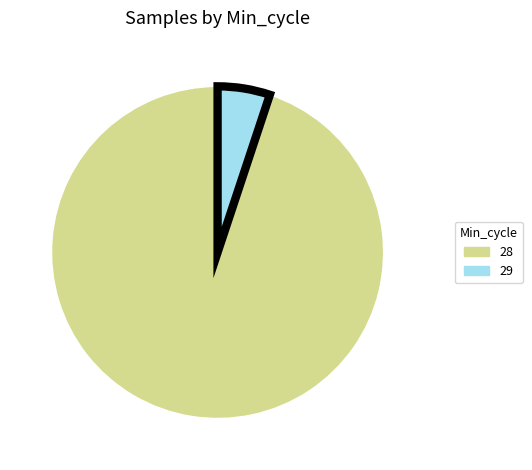

Does any single category account for the majority?

Yes